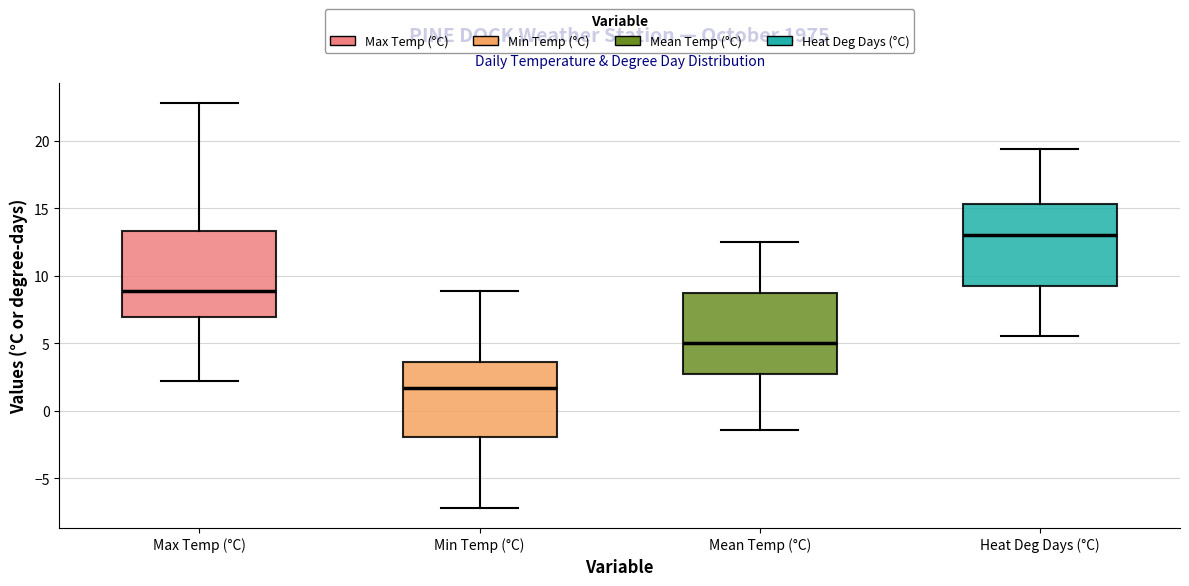

Where is the lower edge of the box for Max Temp (°C) on the y-axis? The values are not printed on the chart, so give them approximately, as read against the axis.

7.0